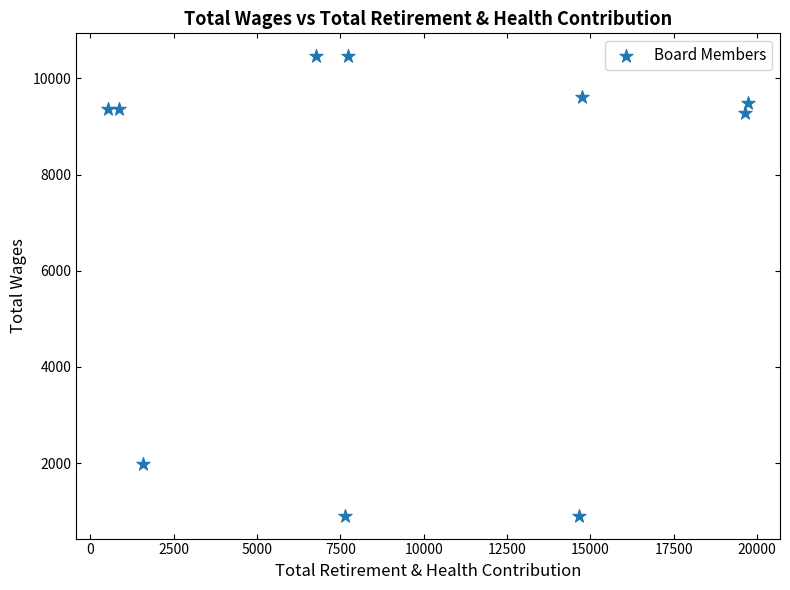

What is the range of Y values (max minus min)?

9552